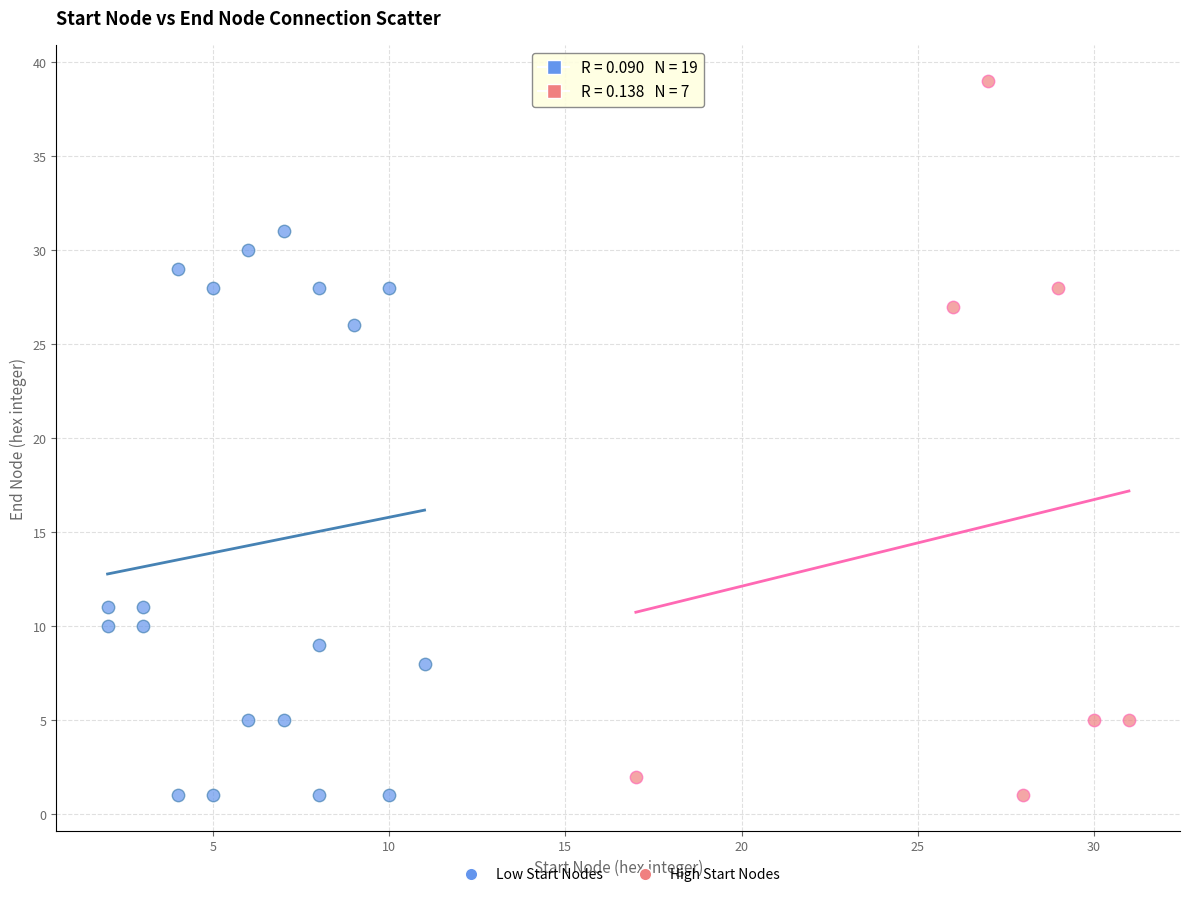

Which series has the largest Y range (max minus min)?

High Start Nodes